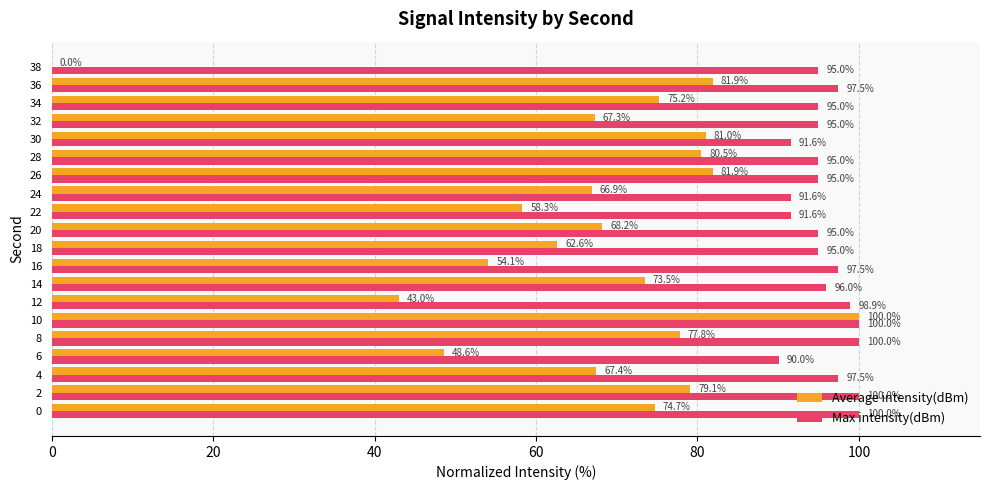

True or false: Max intensity(dBm) has a value of 53.9 at 24.

False